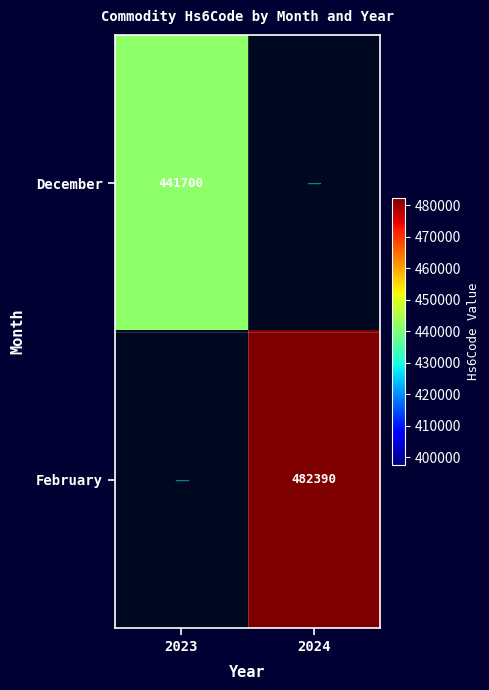

How many data points does each series have?

2